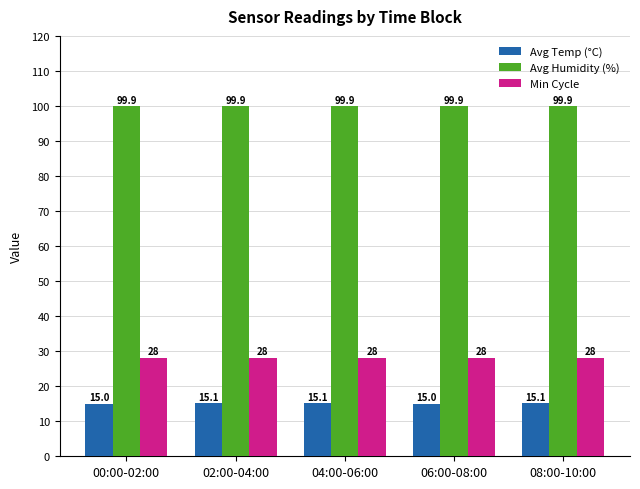

What is the total value across all series at 06:00-08:00?

142.9